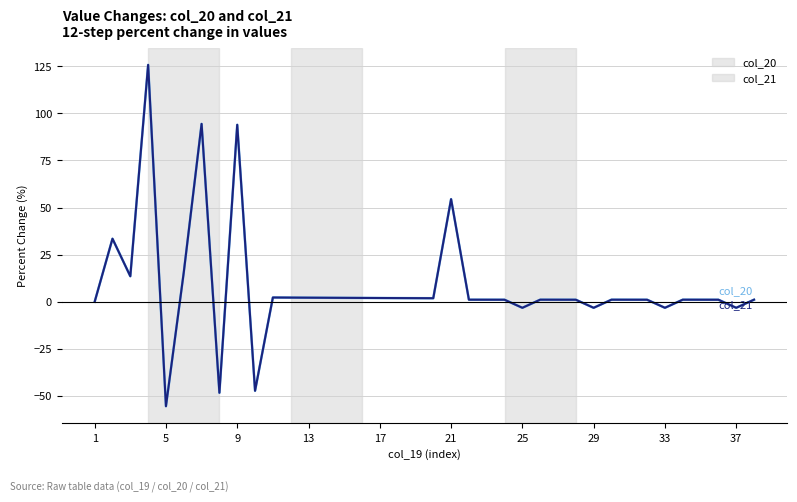

How many lines are shown in the chart?

2